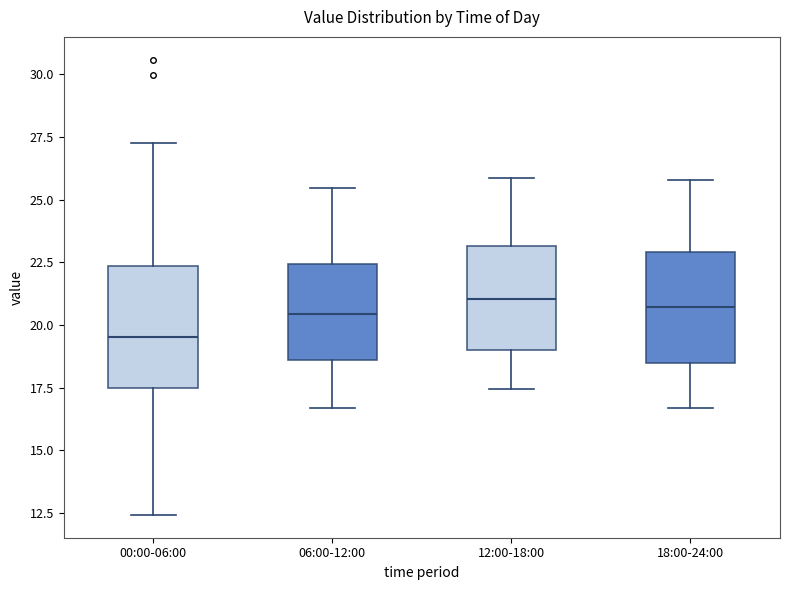

Where is the upper edge of the box for 18:00-24:00 on the y-axis? The values are not printed on the chart, so give them approximately, as read against the axis.

23.0